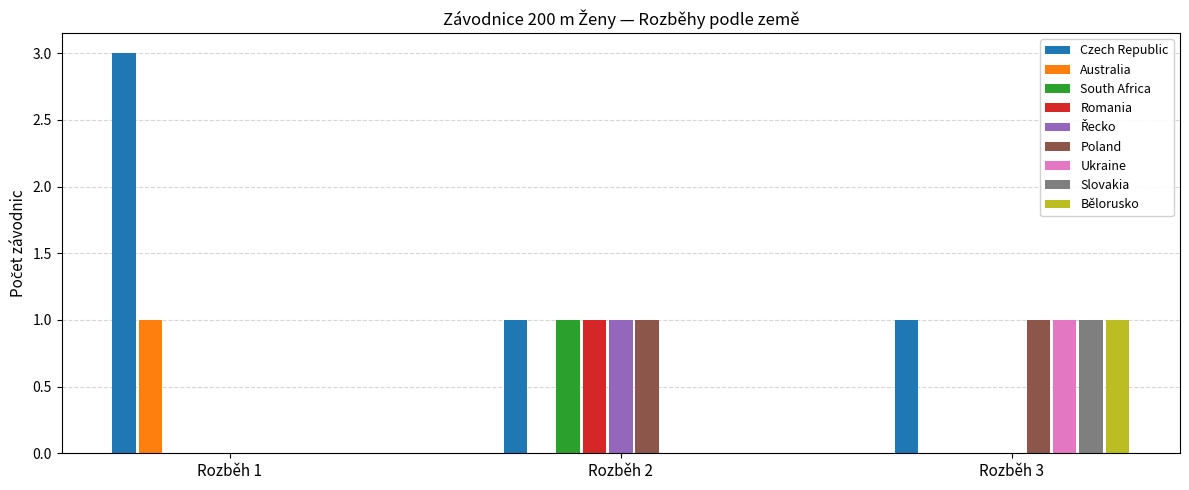

Is it true that South Africa equals 0 at Rozběh 1?

True